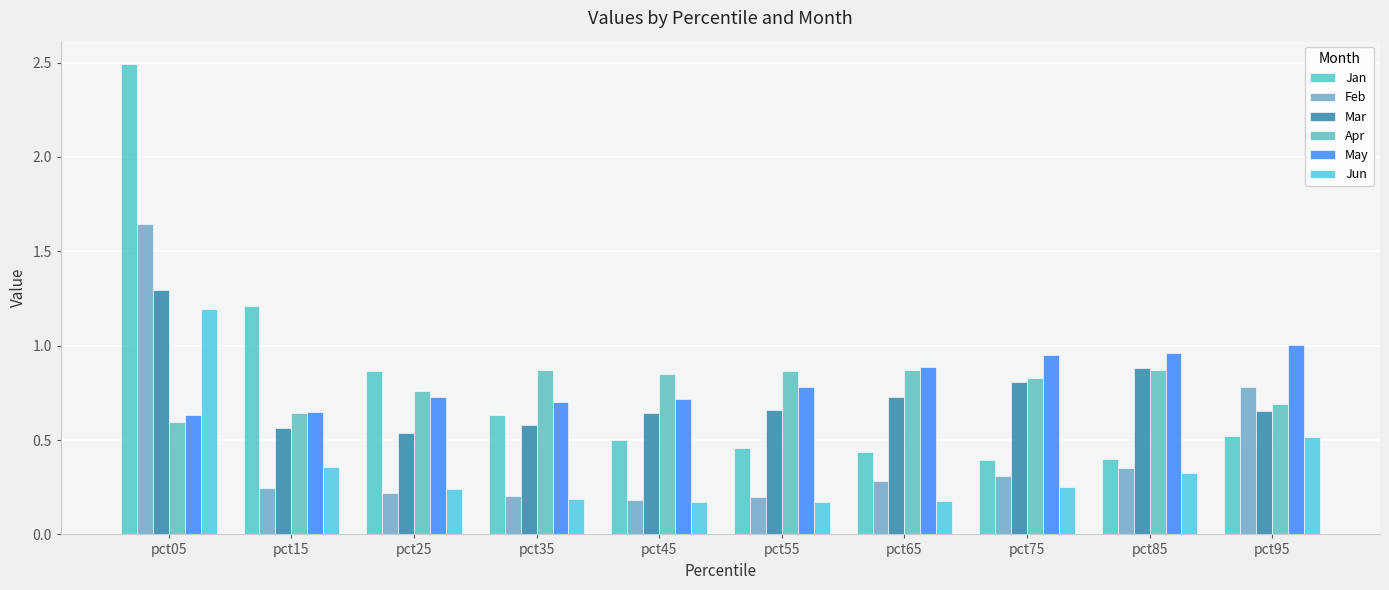

What is the sum of the May values at pct75 and pct25?

1.7